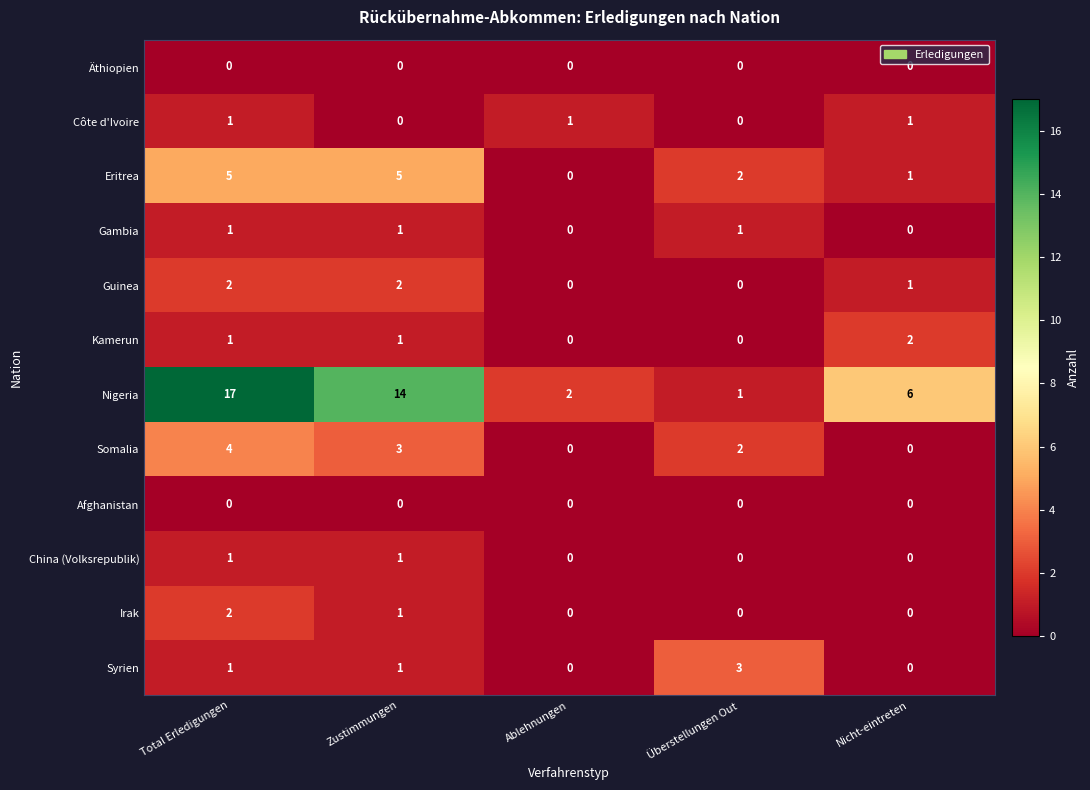

What is the total value across all series at Nicht-eintreten?

11